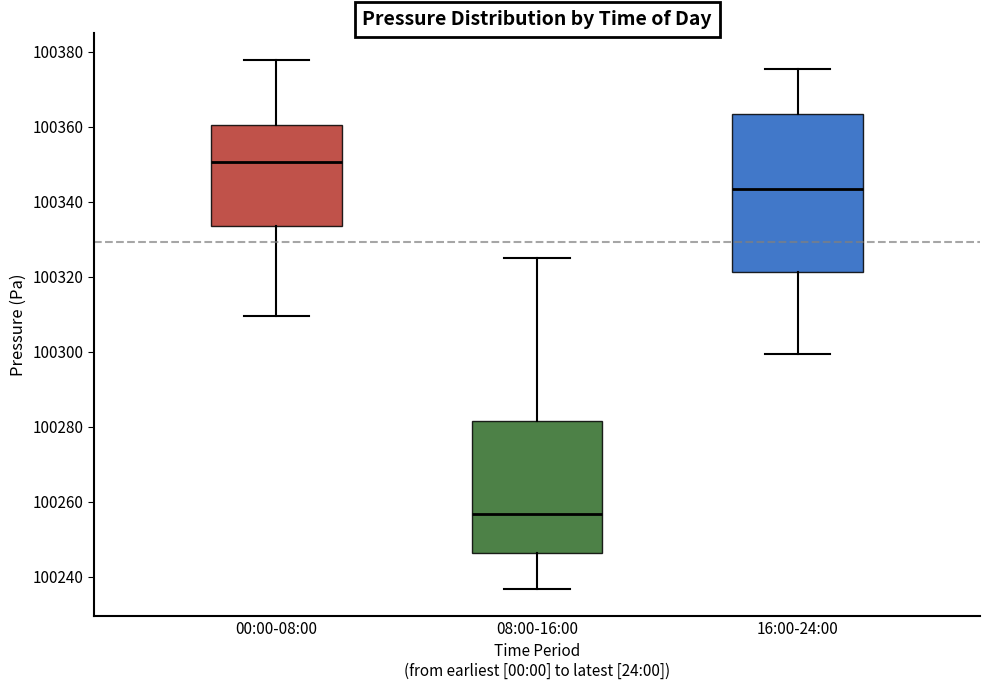

Reading left to right, transcribe this box plot: for each box, give where its median line is, the range the box spans, and where its two whiskers end, as read against the y-axis. The values are not printed on the chart, so give them approximately, as read against the axis.

00:00-08:00: median 100350, box 100334 to 100360, whiskers 100310 to 100378
08:00-16:00: median 100256, box 100246 to 100282, whiskers 100236 to 100326
16:00-24:00: median 100344, box 100322 to 100364, whiskers 100300 to 100376